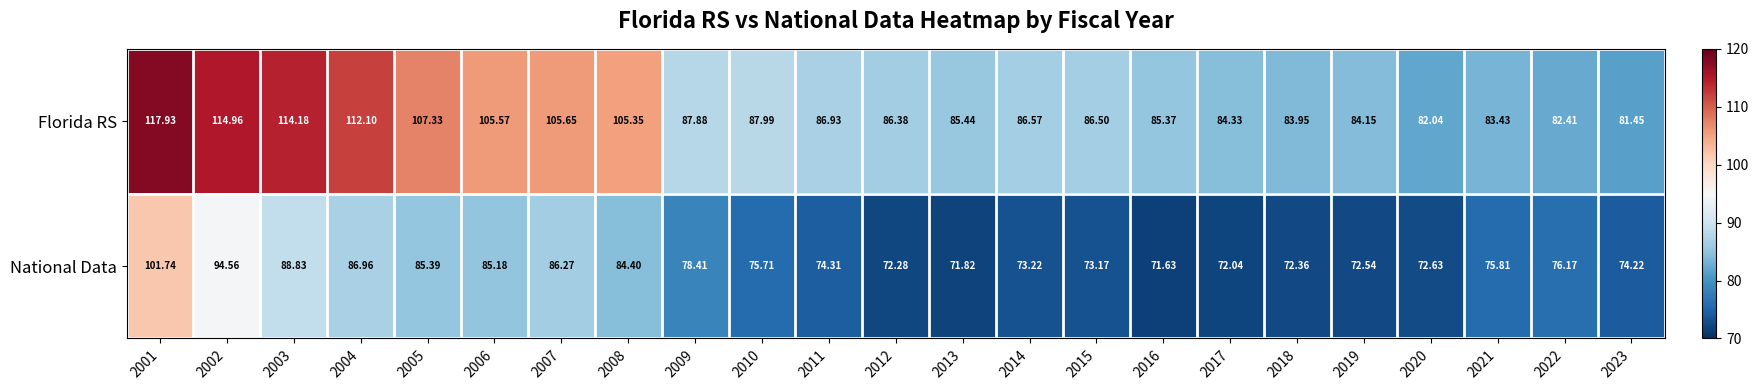

Which series has the largest range (max minus min)?

Florida RS